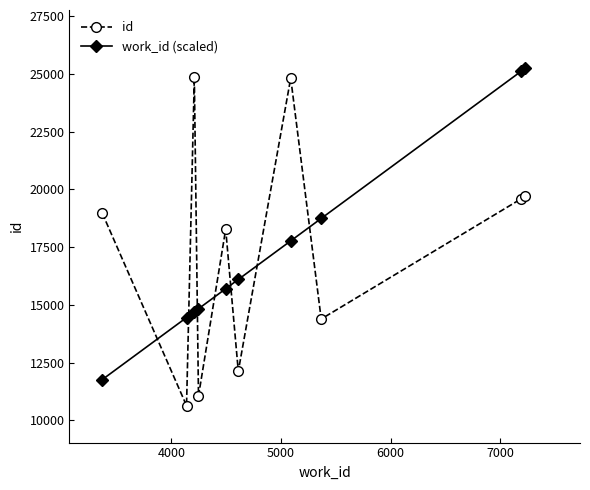

How many values in the id series are below 18968?

5